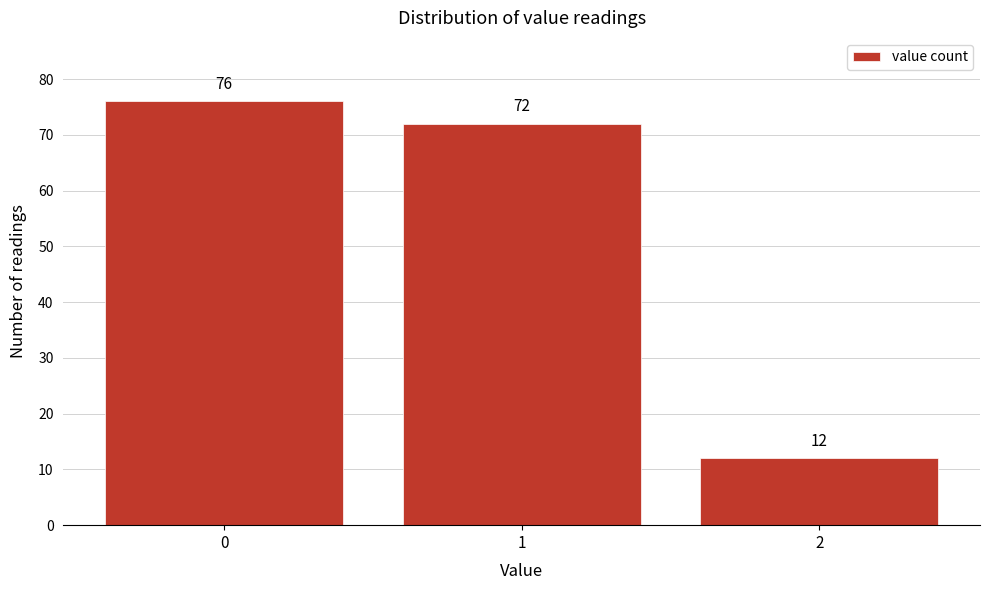

Reading left to right, what are all the values shown in this chart?

0=76	1=72	2=12